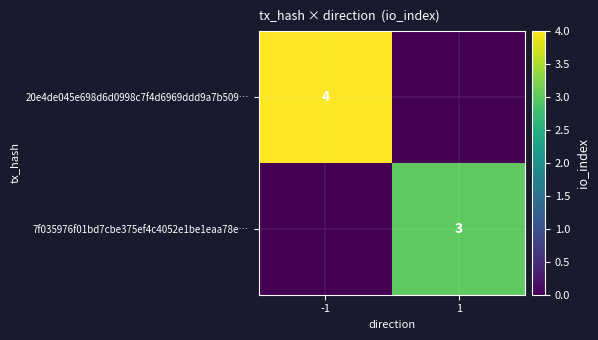

True or false: 20e4de045e698d6d0998c7f4d6969ddd9a7b509… has a value of 2 at -1.

False